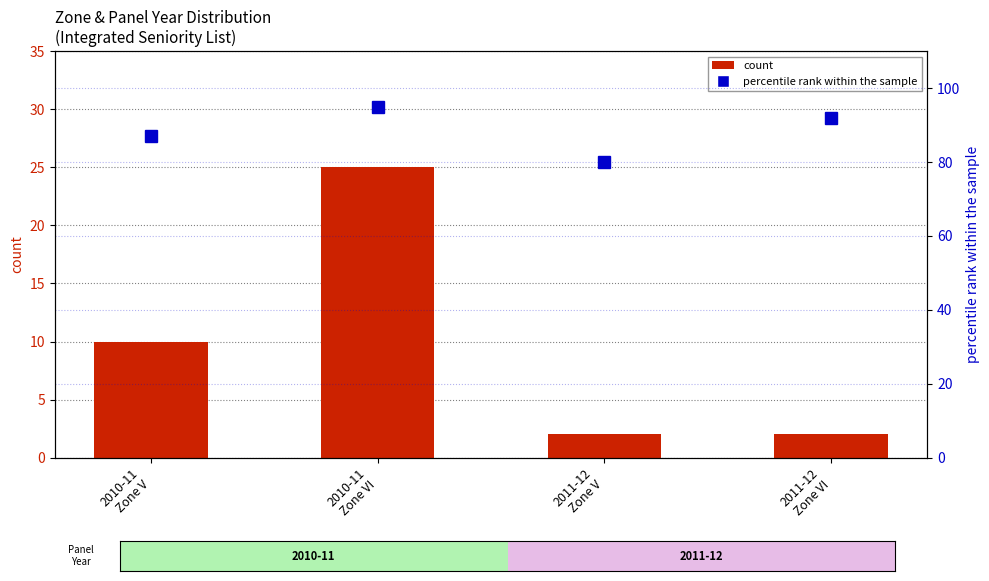

Rank the series by their maximum value, from highest to lowest.

percentile rank within the sample, count